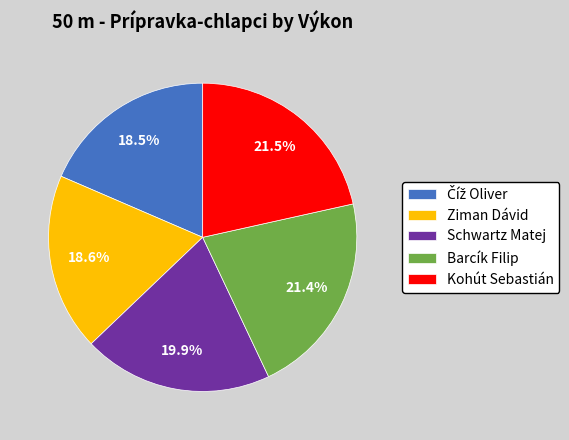

What percentage is NOT represented by Barcík Filip?

78.6%